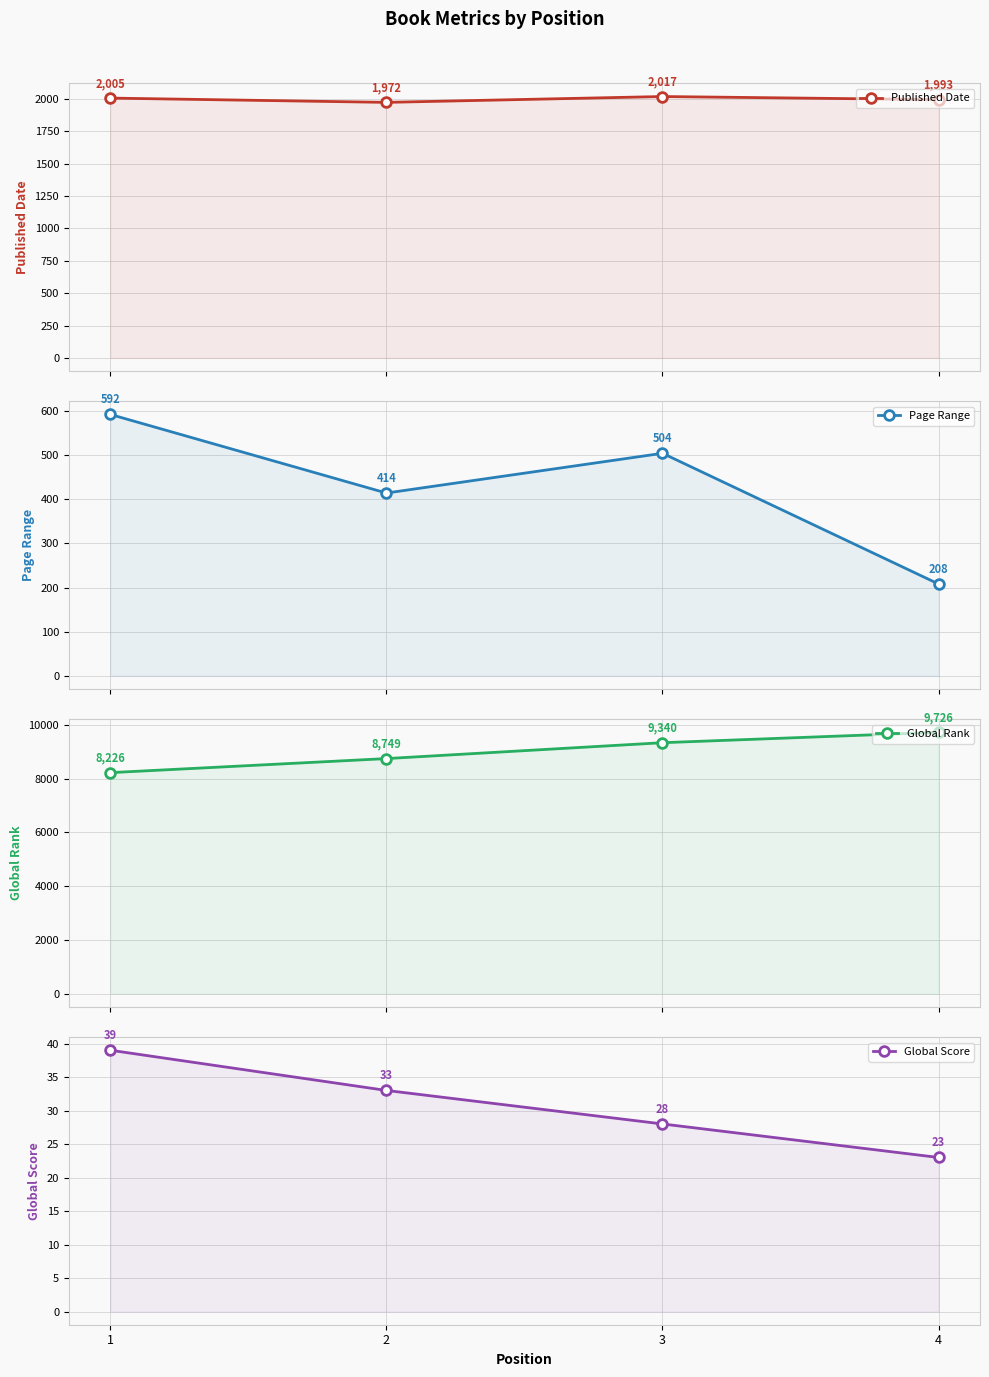

What is the spread (max minus min) of values at 3?

9312